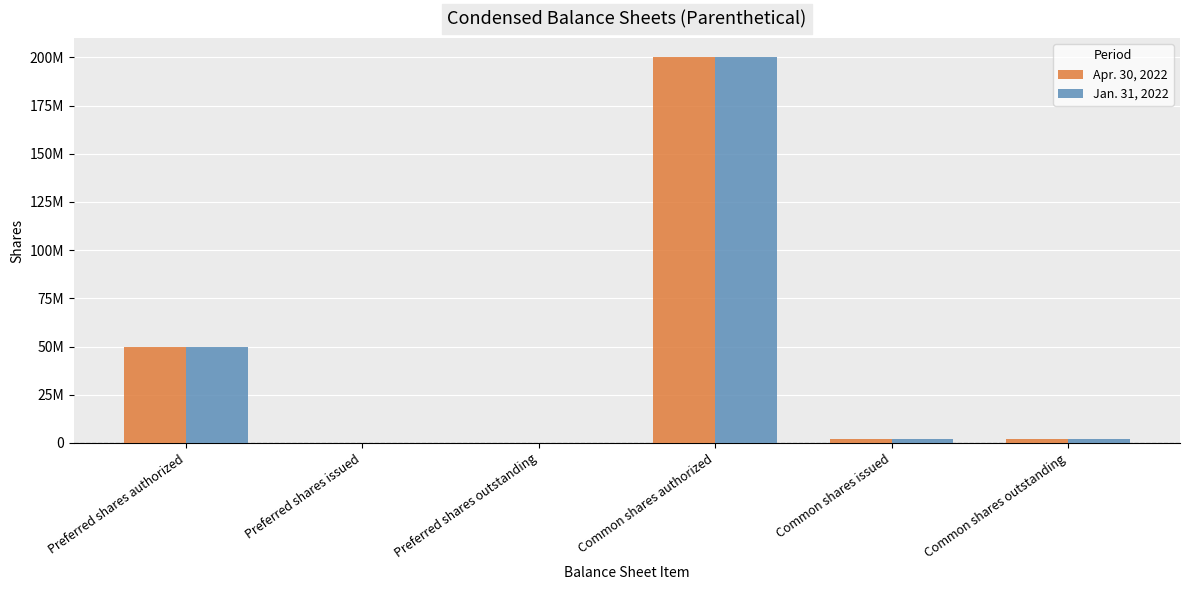

List the labels in order of Jan. 31, 2022 value, smallest first.

Preferred shares issued, Preferred shares outstanding, Common shares issued, Common shares outstanding, Preferred shares authorized, Common shares authorized